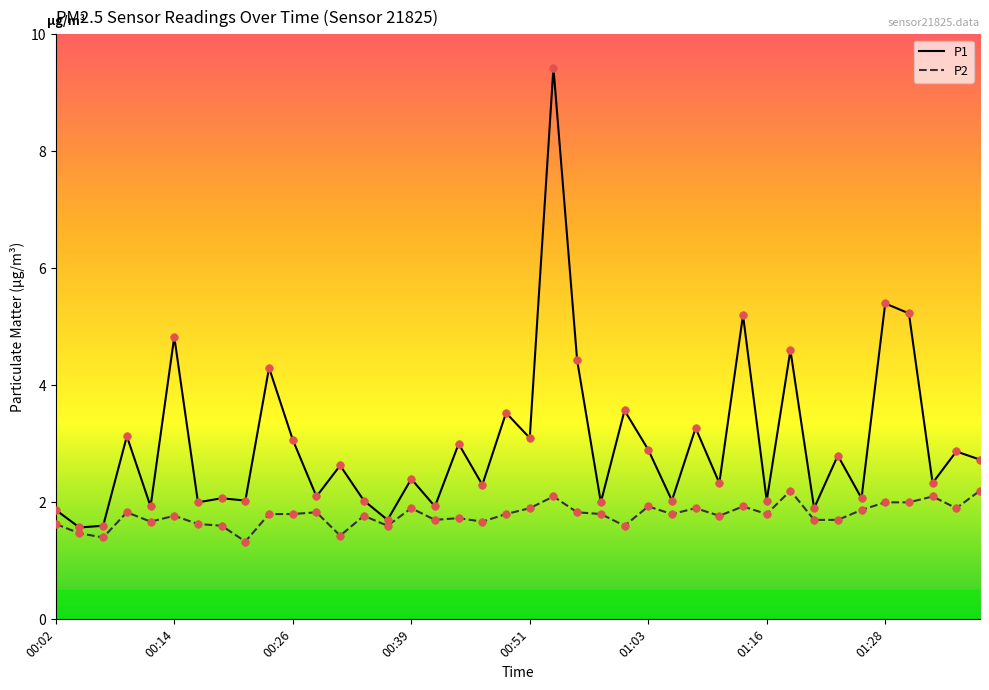

At how many categories does at least one series exceed 4?

8